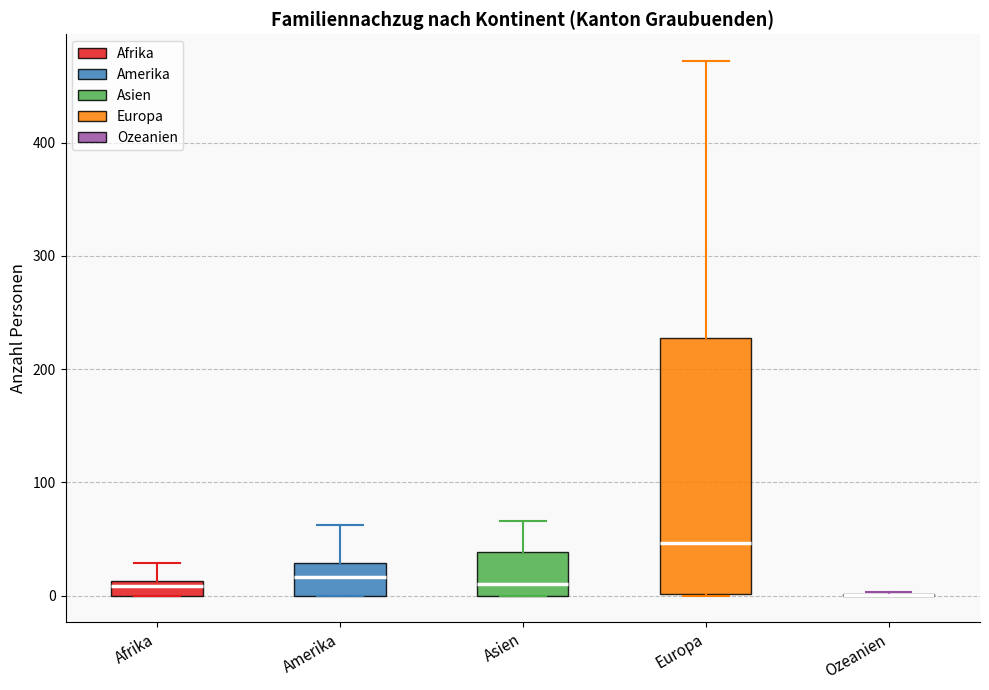

Comparing the boxes themselves (not the whiskers), which one is the tallest?

Europa